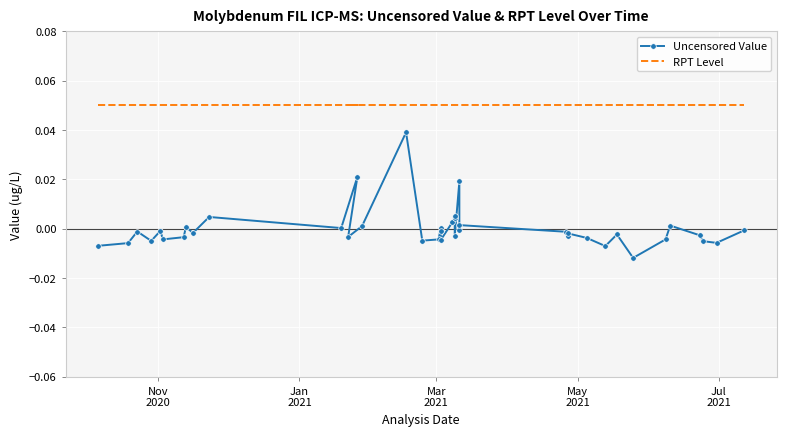

What is the difference between the highest and lowest values at Mar
2021?

0.1